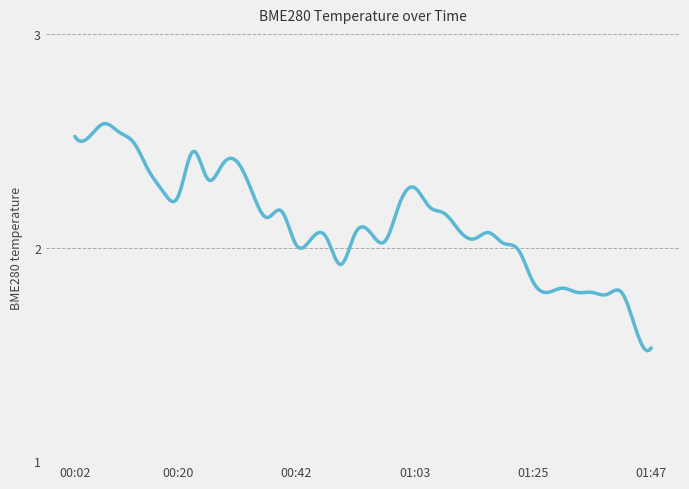

What is the difference between the maximum and minimum values?

1.1